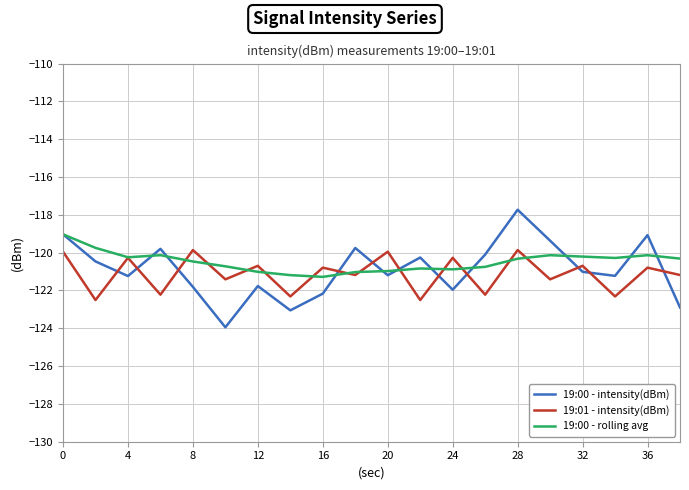

Which series ends up on top after the final intersection of 19:01 - intensity(dBm) and 19:00 - intensity(dBm)?

19:01 - intensity(dBm)